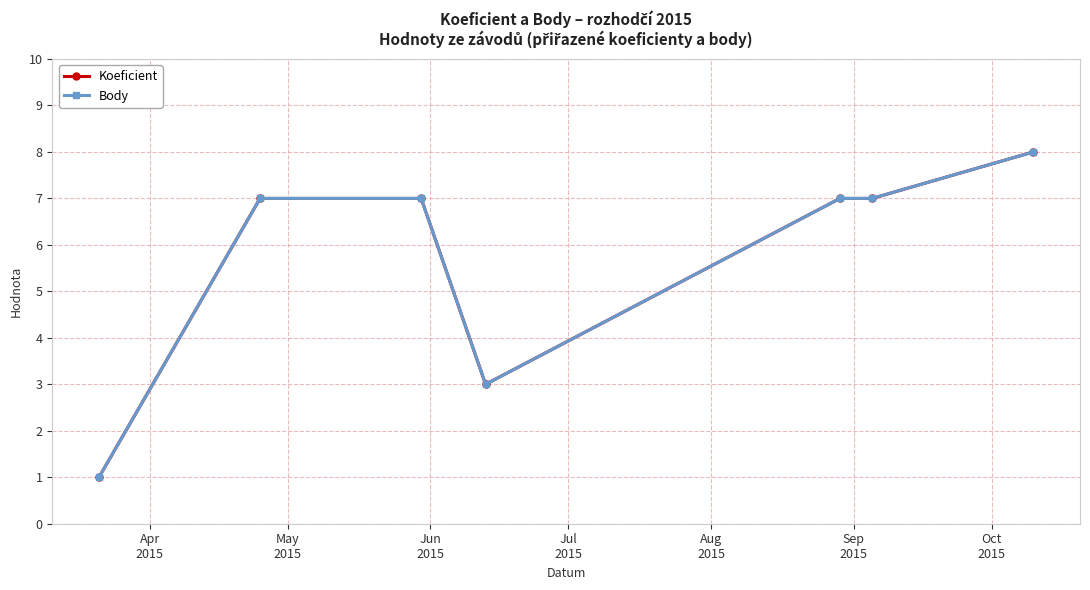

Is this an area chart (filled region under the line)?

No